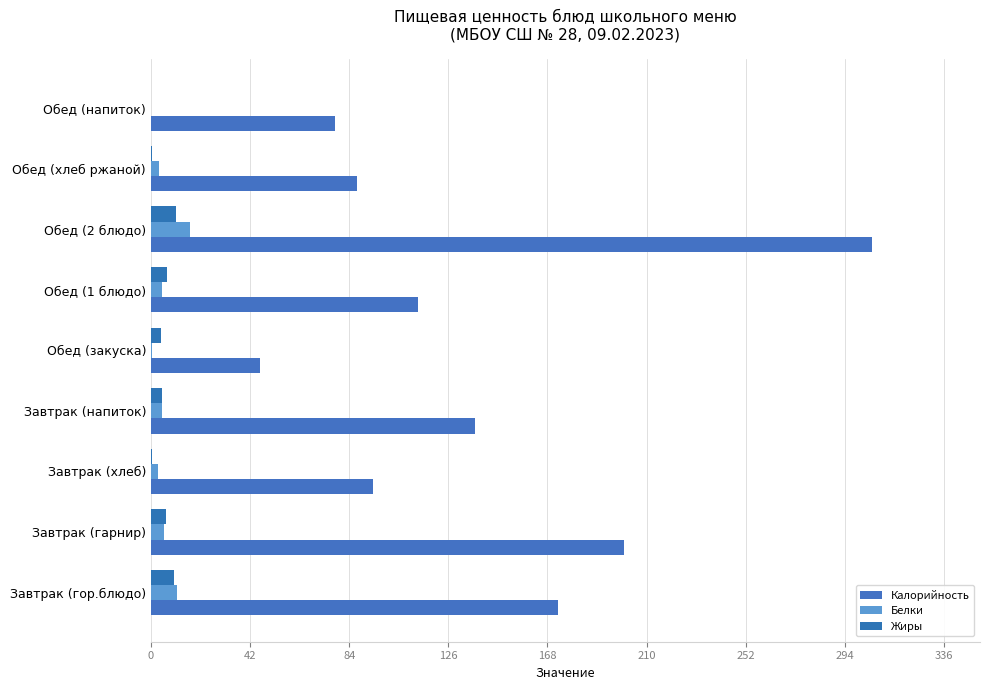

How many categories are shown in the chart?

9